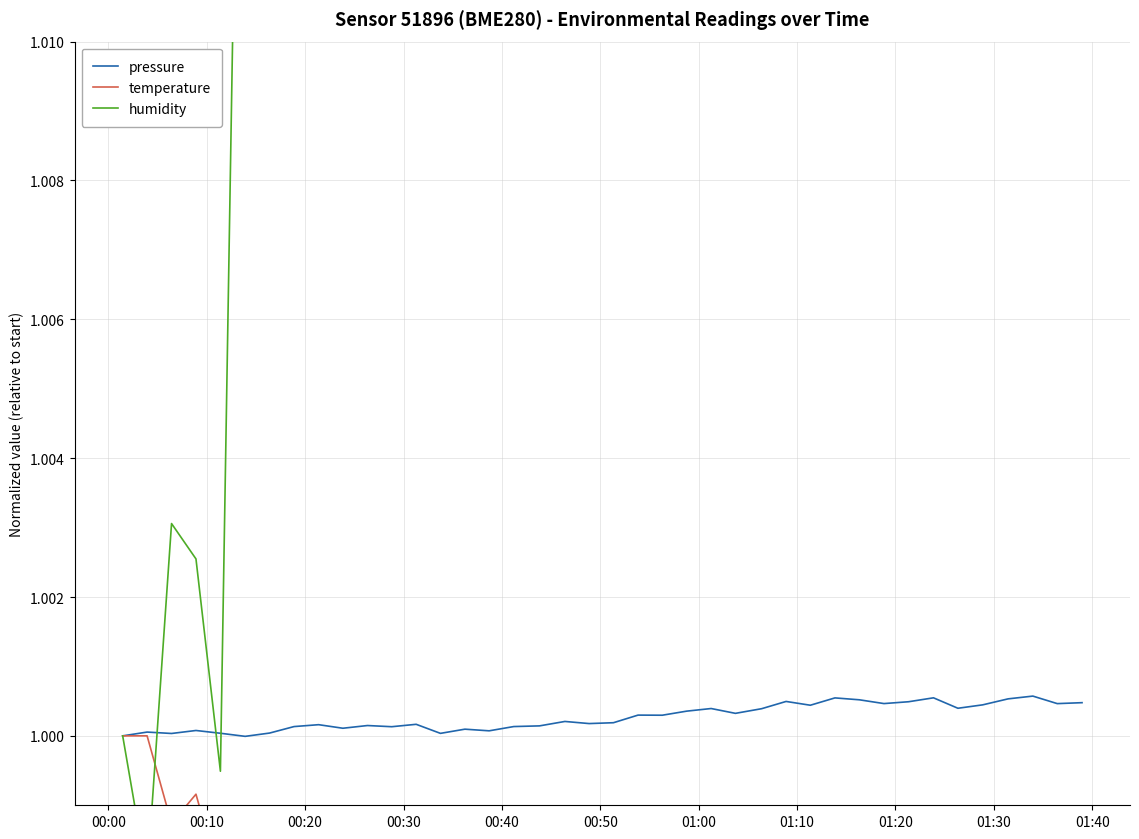

The value of pressure at 01:00 is 1.4. True or false?

False